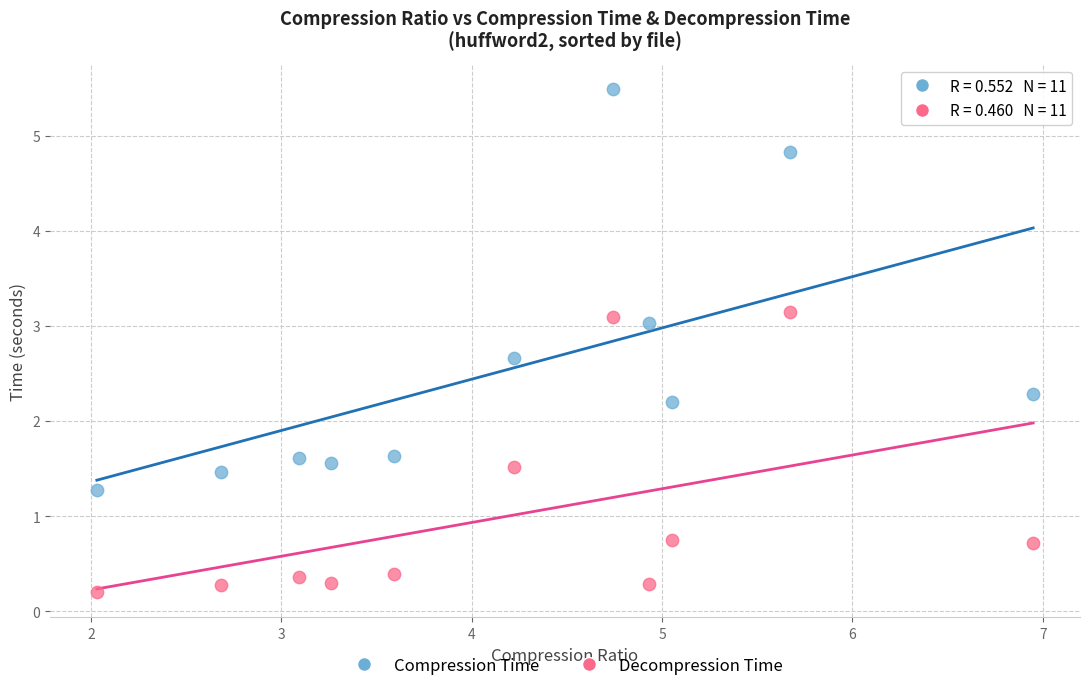

Across all series, what Y value is closest to 2?

2.2